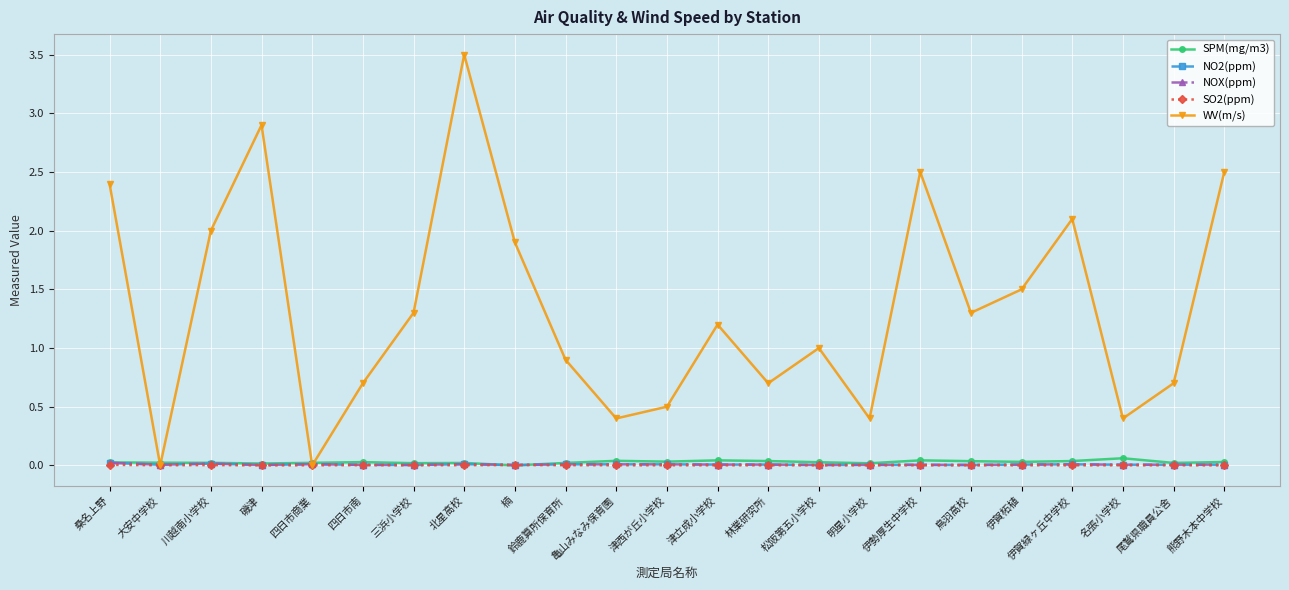

True or false: SO2(ppm) has more than 0 interior local peaks.

True